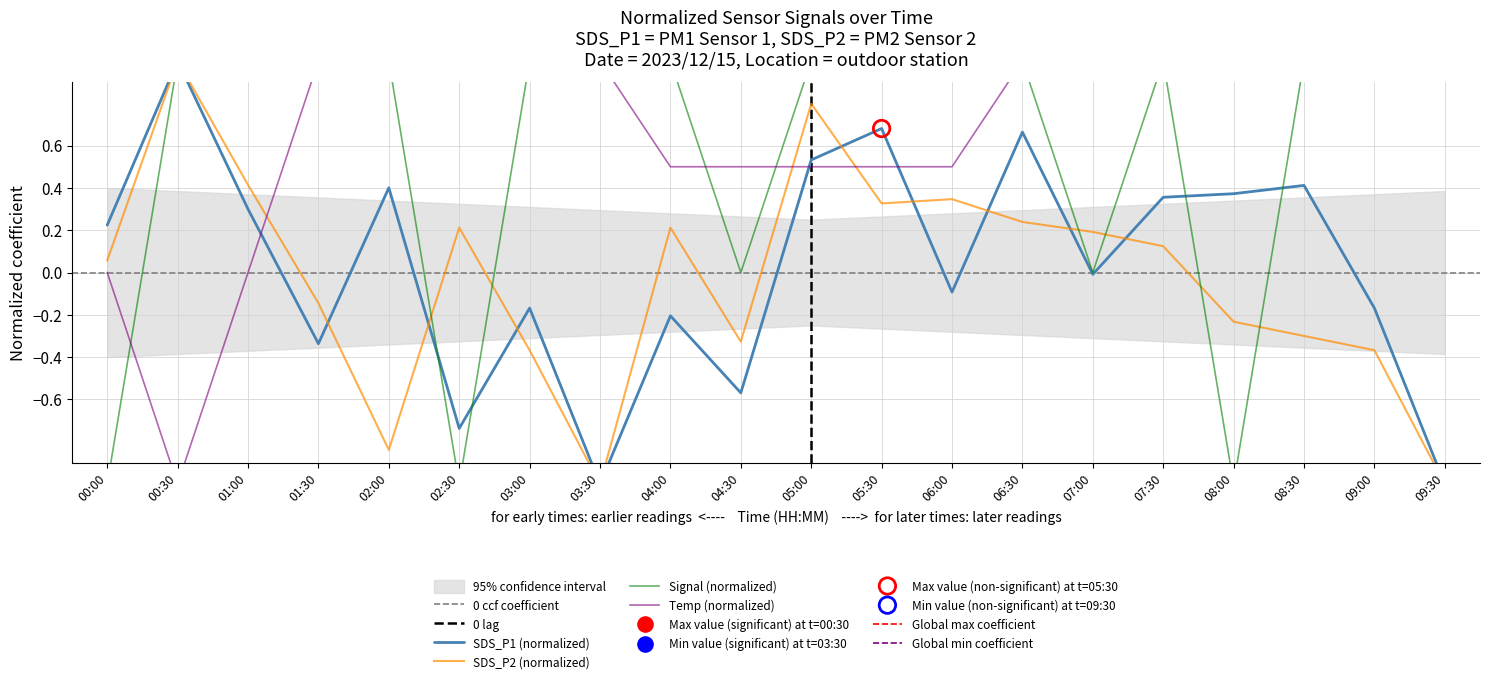

At which category is the sum across all series the highest?

06:30